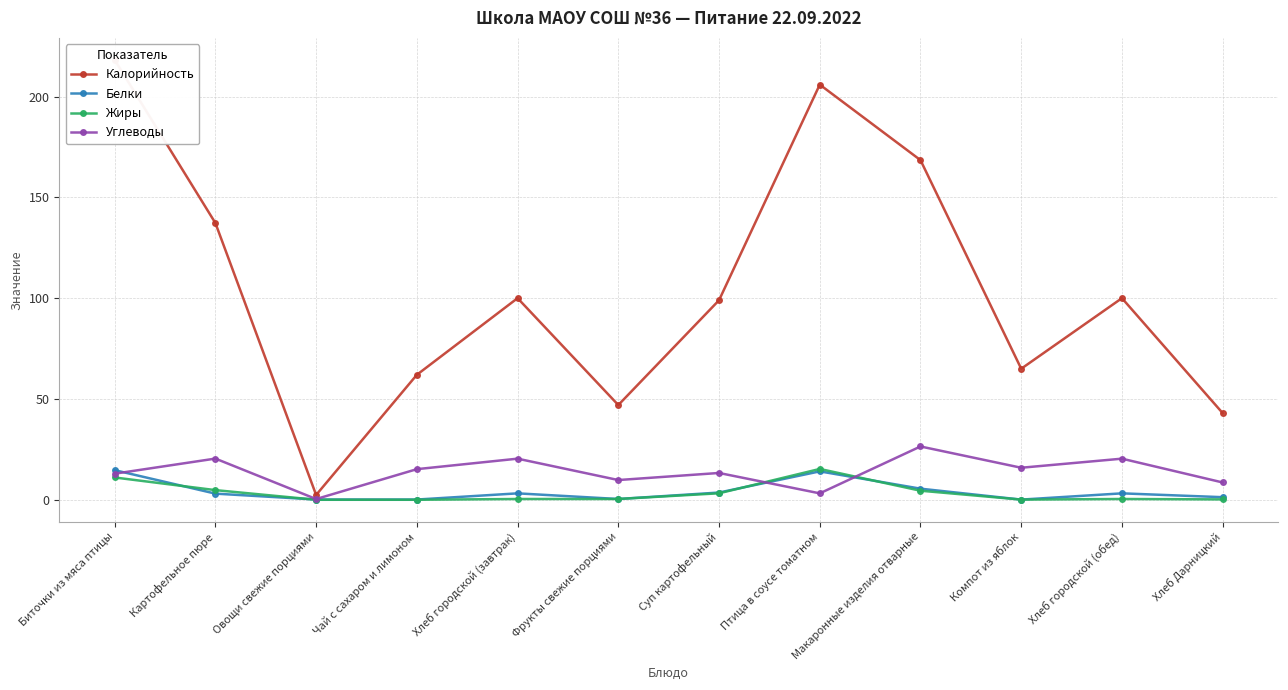

The Углеводы series shows 4.5 at Хлеб Дарницкий. True or false?

False